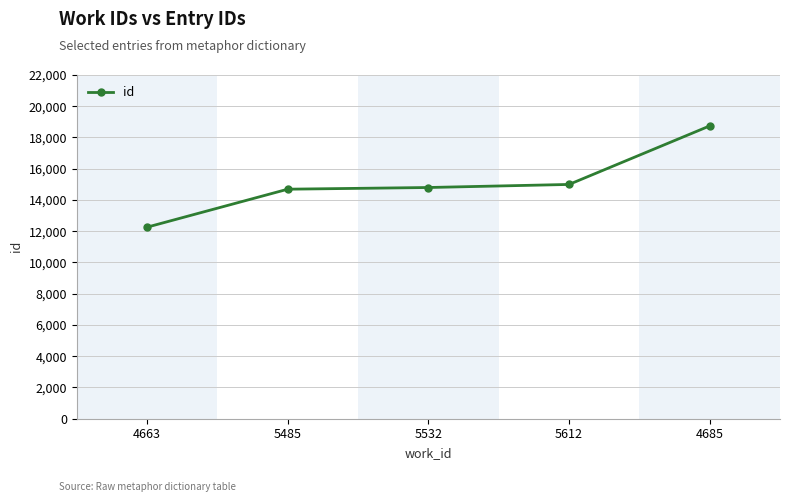

Is it true that the value at 5485 is 14691?

True